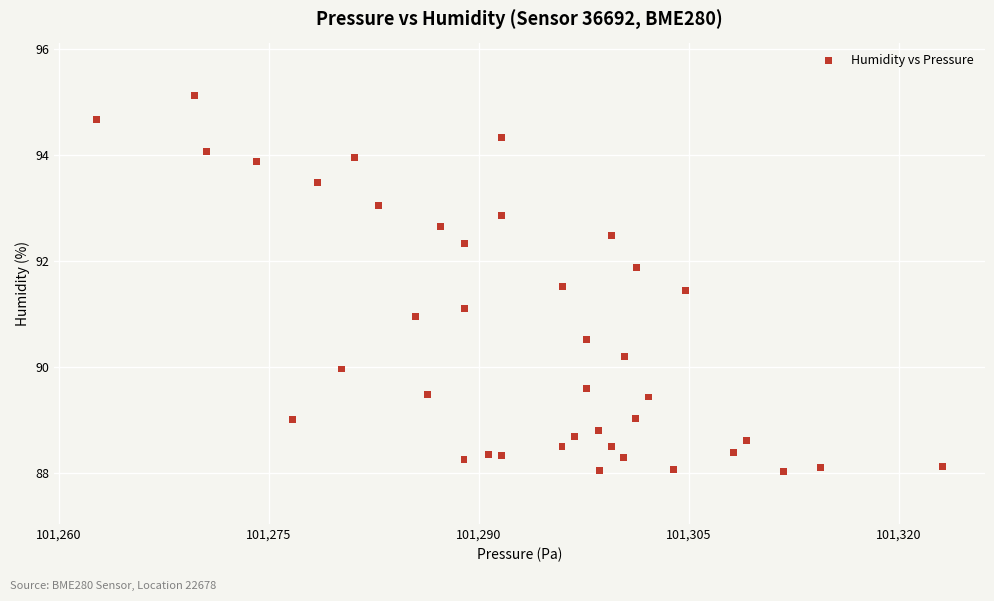

What is the range of Y values (max minus min)?

7.1